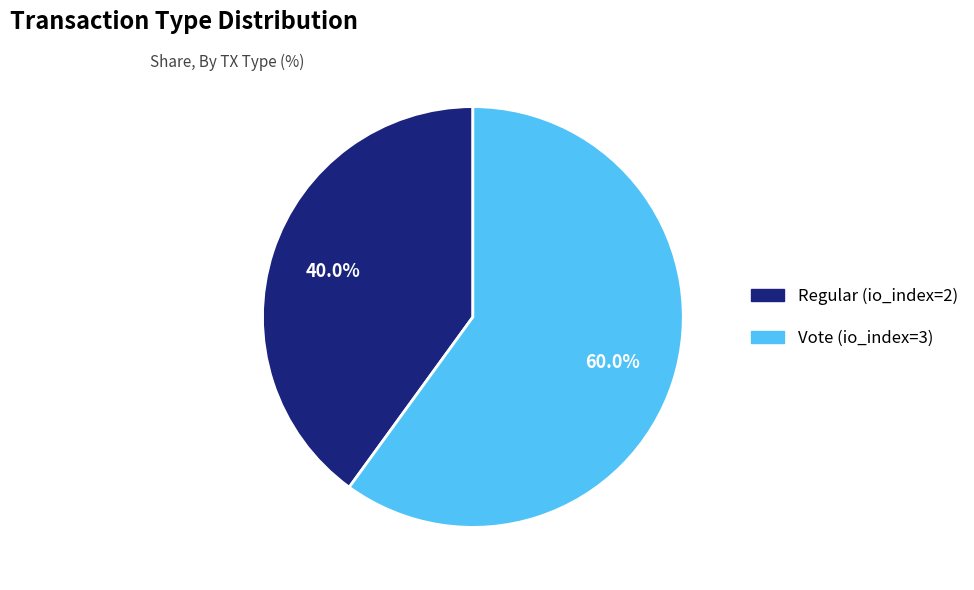

Is Vote (io_index=3) the majority of the pie?

Yes